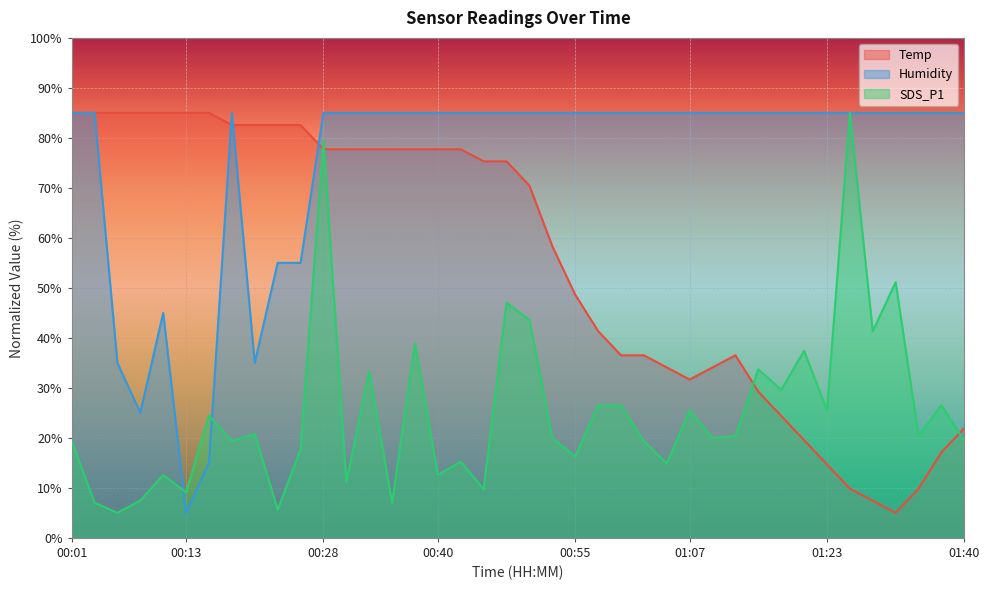

At which category does the chart reach its minimum across all series?

01:32